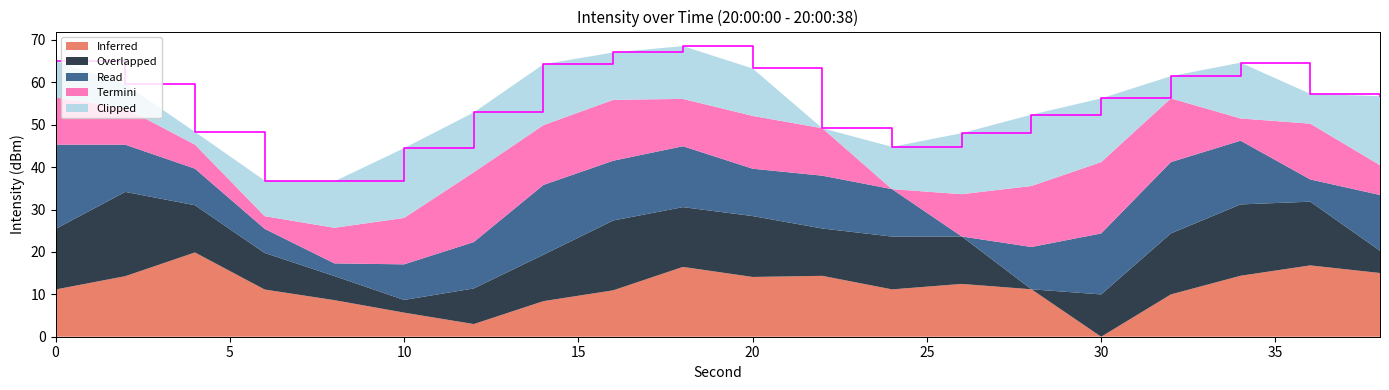

What is the minimum value for Inferred?

0.0